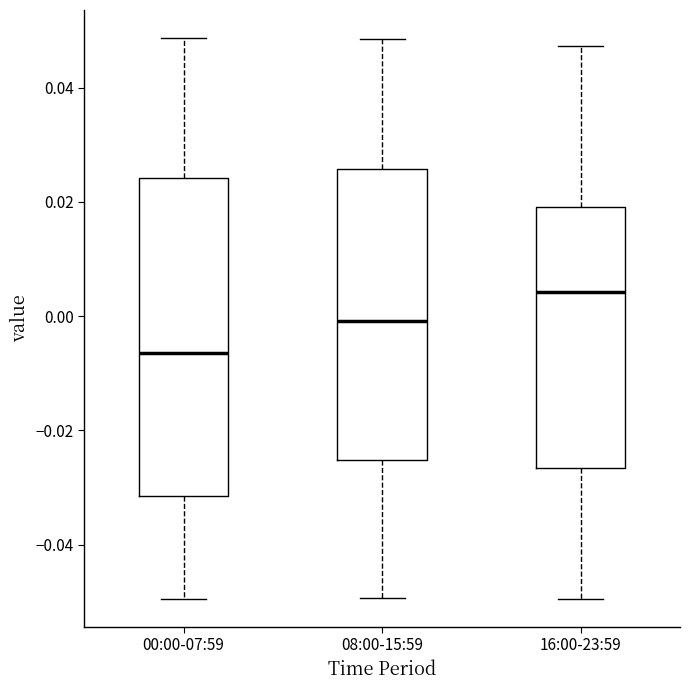

Reading left to right, transcribe this box plot: for each box, give where its median line is, the range the box spans, and where its two whiskers end, as read against the y-axis. The values are not printed on the chart, so give them approximately, as read against the axis.

00:00-07:59: median -0.006, box -0.032 to 0.024, whiskers -0.050 to 0.048
08:00-15:59: median 0.000, box -0.026 to 0.026, whiskers -0.050 to 0.048
16:00-23:59: median 0.004, box -0.026 to 0.020, whiskers -0.050 to 0.048